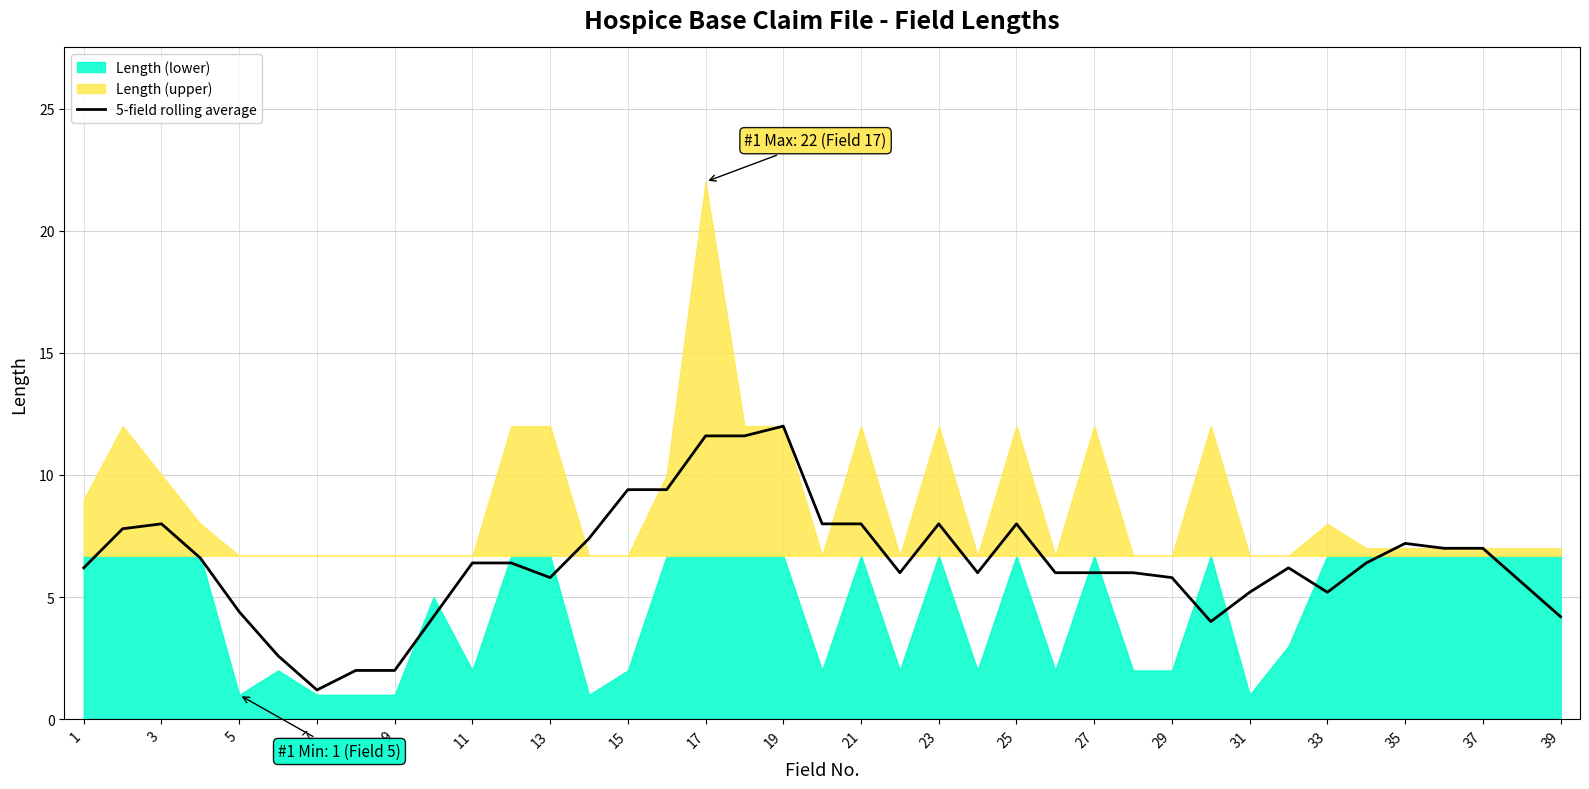

What is the lowest value of the 5-field rolling average series?

1.2